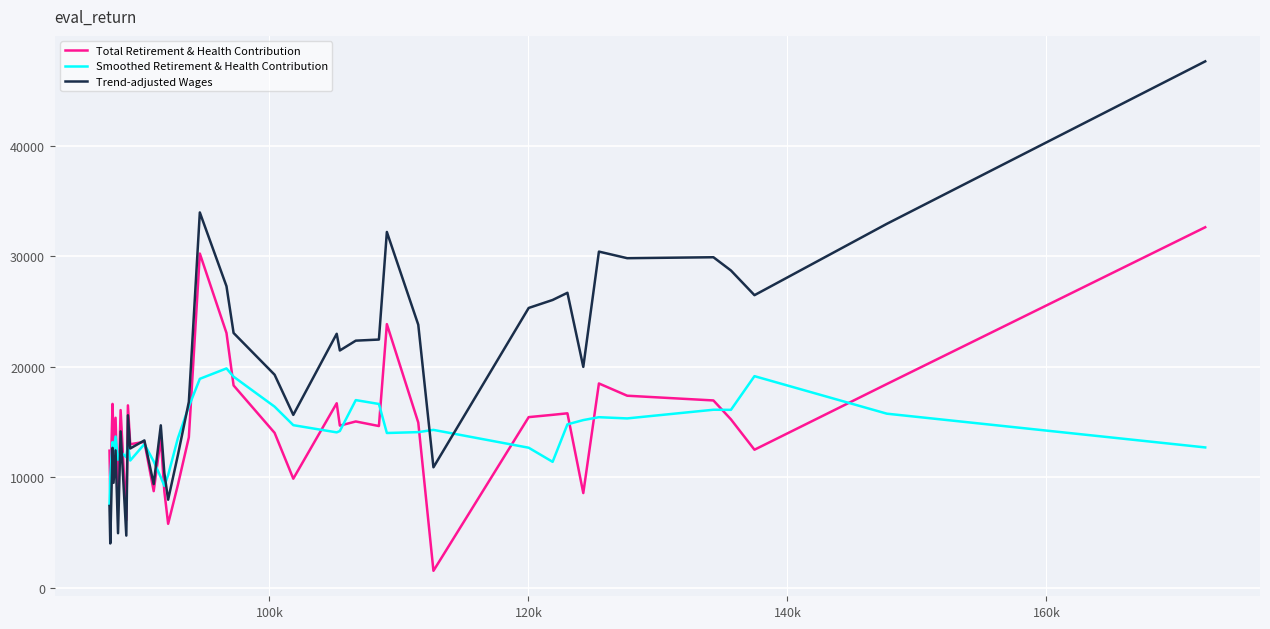

In Total Retirement & Health Contribution, how many points are lower than both neighbors (excluding endpoints)?

13